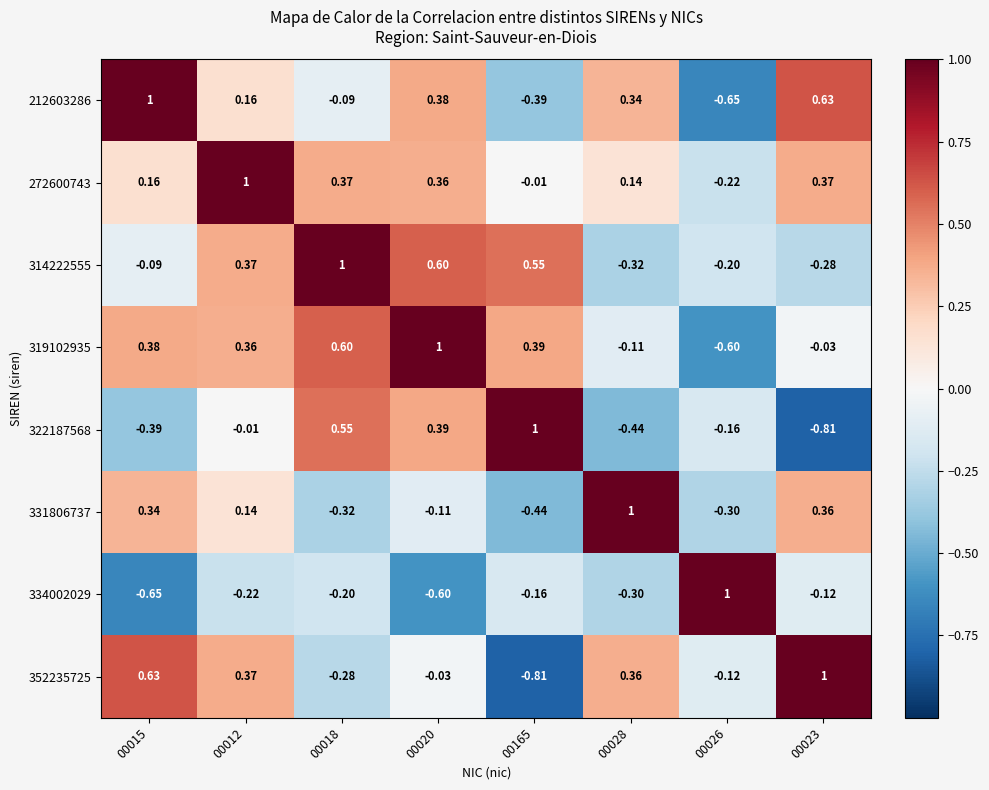

Is the value of 331806737 at 00012 greater than the value of 352235725 at 00026?

Yes